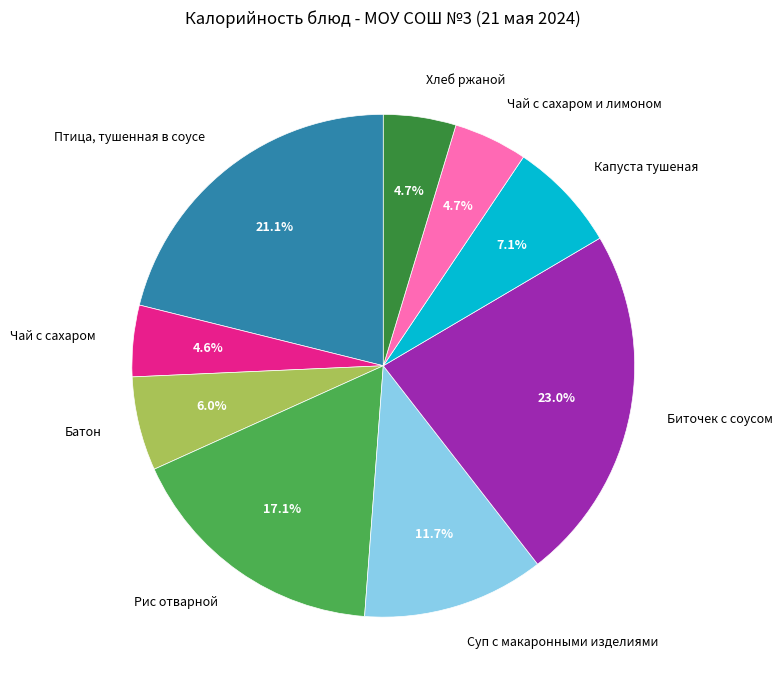

Count the number of slices in the pie.

9